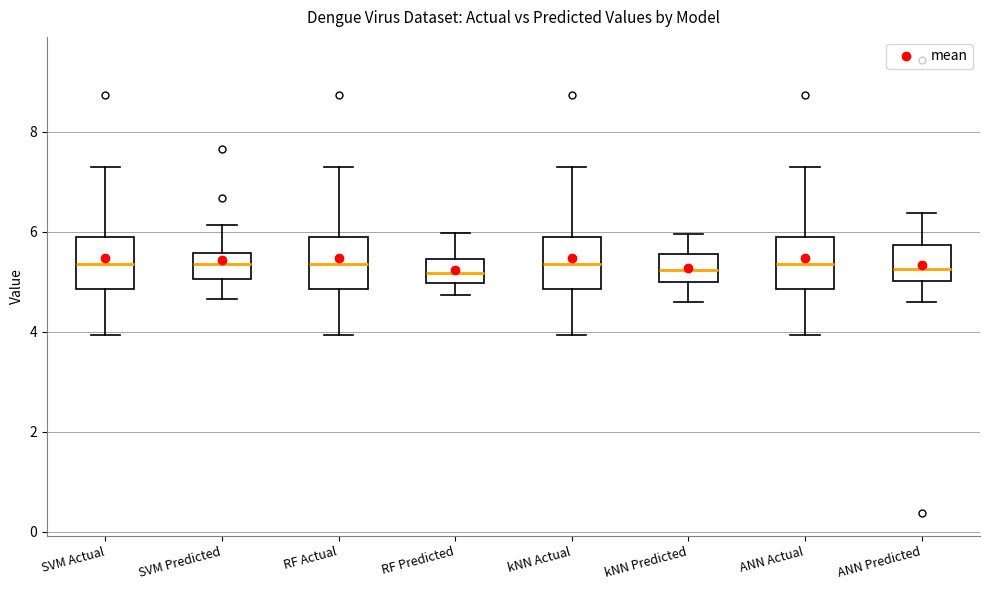

Reading left to right, transcribe this box plot: for each box, give where its median line is, the range the box spans, and where its two whiskers end, as read against the y-axis. The values are not printed on the chart, so give them approximately, as read against the axis.

SVM Actual: median 5.4, box 4.8 to 5.8, whiskers 4.0 to 7.4
SVM Predicted: median 5.4, box 5.0 to 5.6, whiskers 4.6 to 6.2
RF Actual: median 5.4, box 4.8 to 5.8, whiskers 4.0 to 7.4
RF Predicted: median 5.2, box 5.0 to 5.4, whiskers 4.8 to 6.0
kNN Actual: median 5.4, box 4.8 to 5.8, whiskers 4.0 to 7.4
kNN Predicted: median 5.2, box 5.0 to 5.6, whiskers 4.6 to 6.0
ANN Actual: median 5.4, box 4.8 to 5.8, whiskers 4.0 to 7.4
ANN Predicted: median 5.2, box 5.0 to 5.8, whiskers 4.6 to 6.4